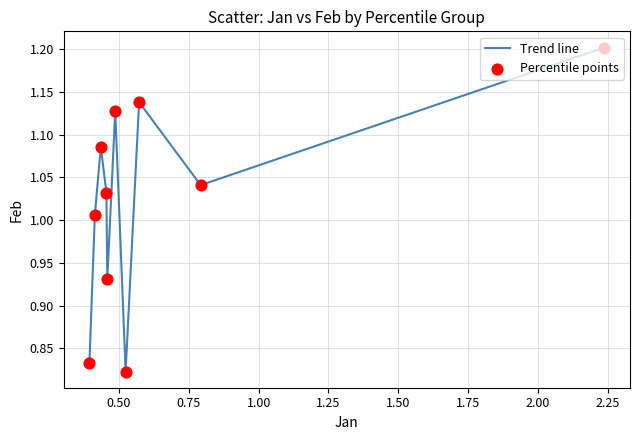

What is the difference between the maximum and minimum values?

0.4